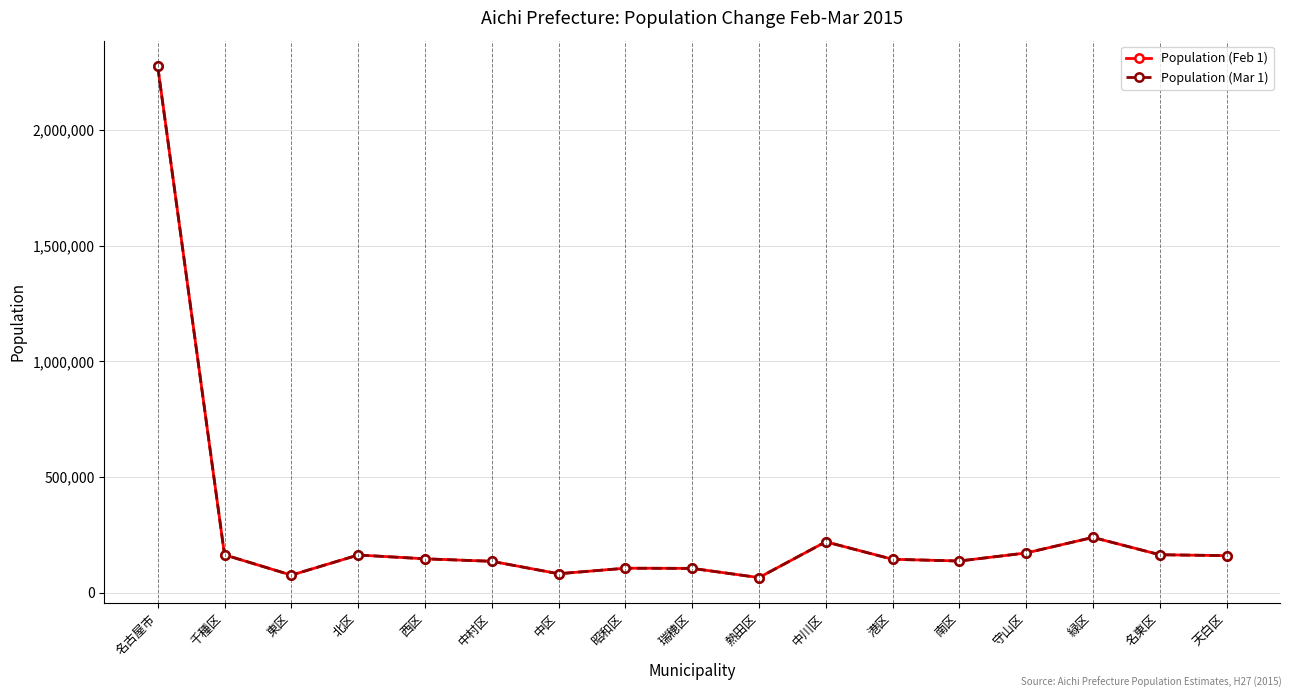

What is the label of the 7th point from the right?

中川区